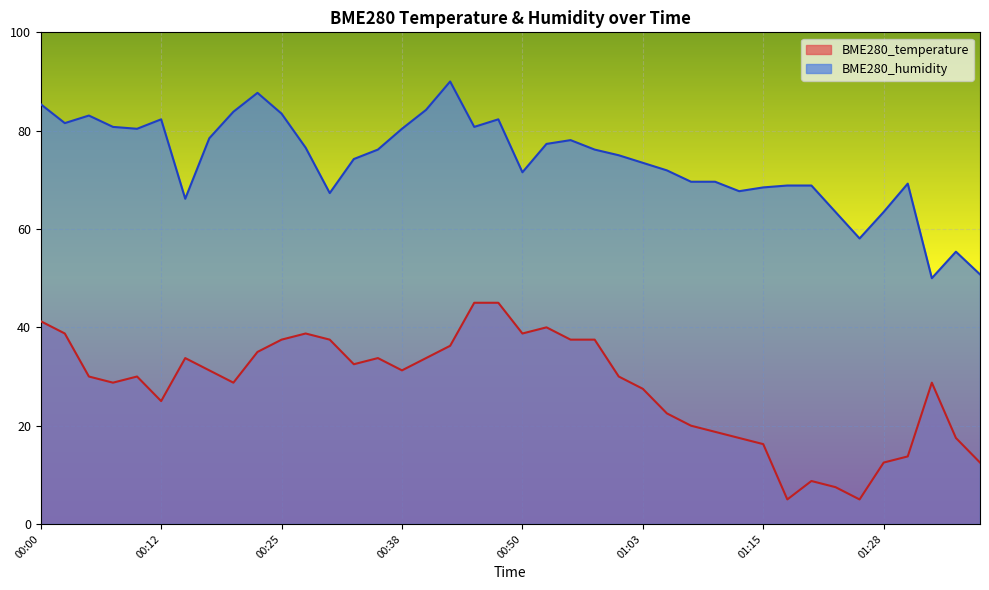

How many data points in BME280_temperature are less than 29?

18